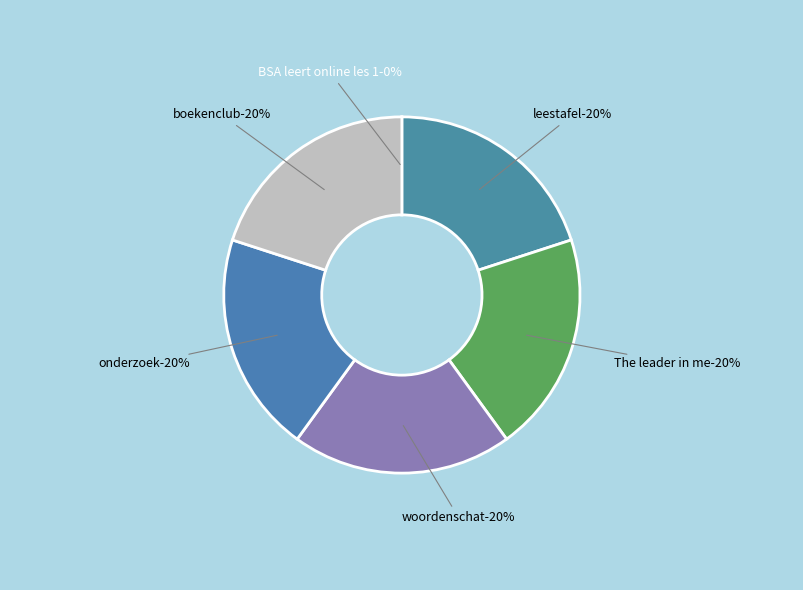

Is BSA leert online les 1 the majority of the pie?

No